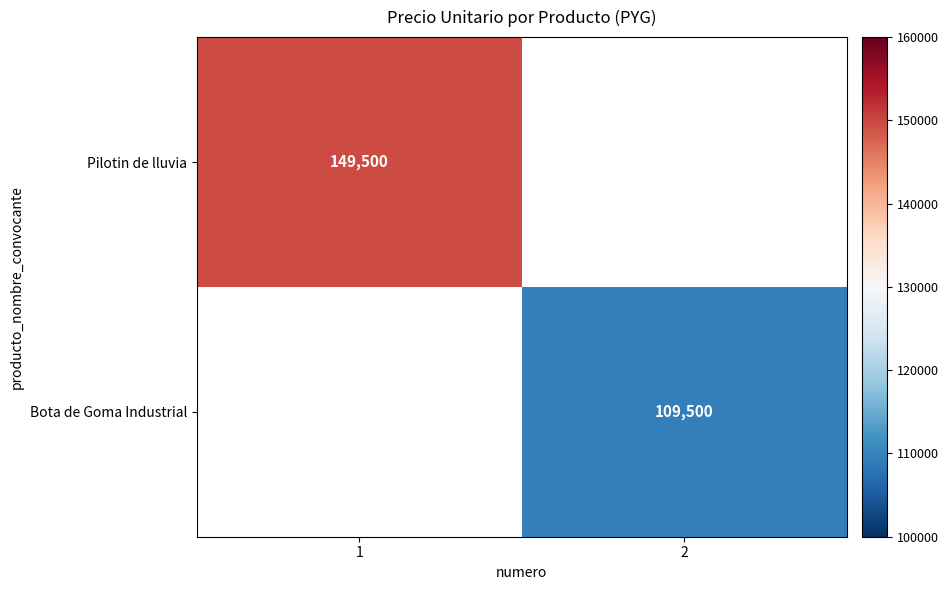

The value of Pilotin de lluvia at 1 is 149500. True or false?

True